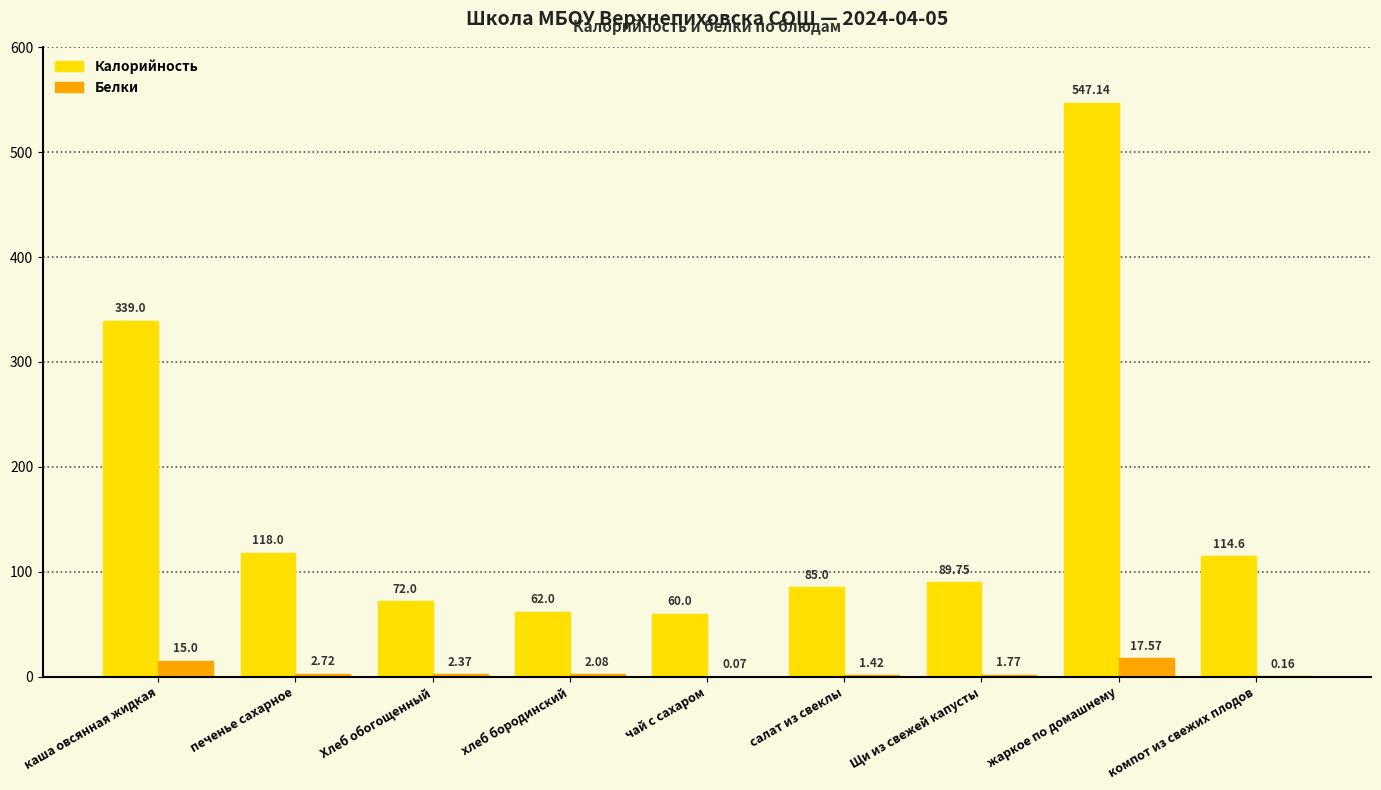

Which series changed the most between каша овсянная жидкая and Хлеб обогощенный?

Калорийность